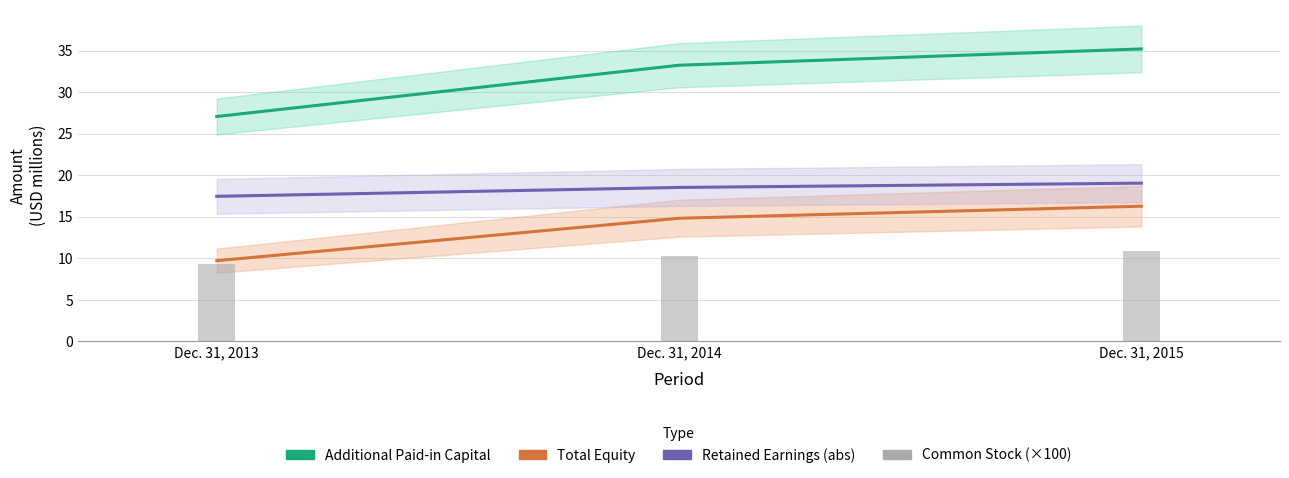

What is the value of the Additional Paid-in Capital bar at the 2nd from the left?

33.2